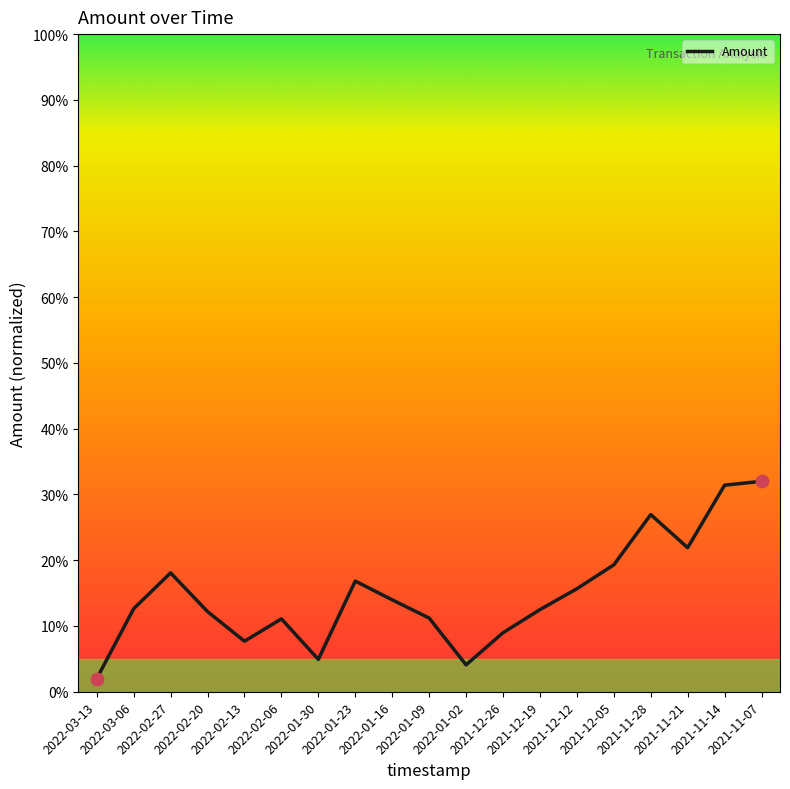

What is the ratio of the value at 2021-11-21 to the value at 2022-02-20?

1.8